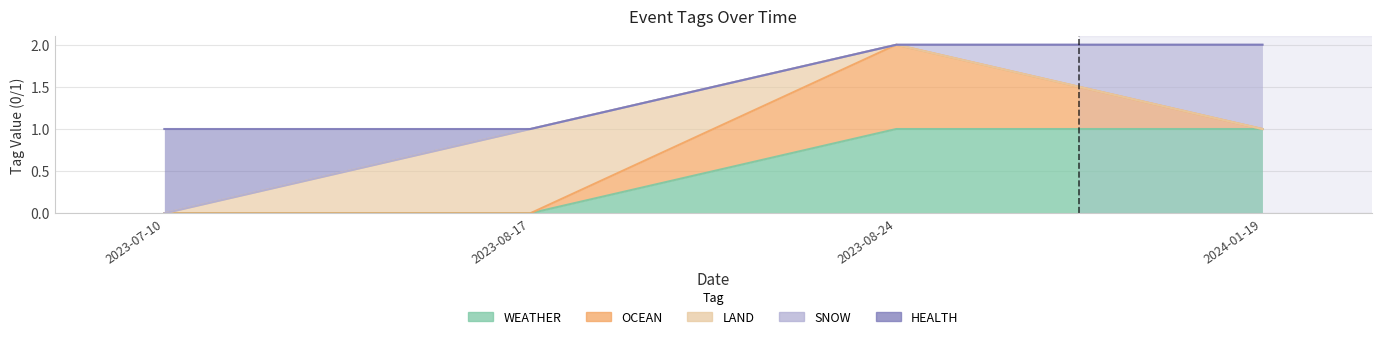

Reading left to right, list all the values displayed in this chart.

WEATHER: 2023-08-17=0	2024-01-19=1	2023-07-10=0	2023-08-24=1
OCEAN: 2023-08-17=0	2024-01-19=0	2023-07-10=0	2023-08-24=1
LAND: 2023-08-17=1	2024-01-19=0	2023-07-10=0	2023-08-24=0
SNOW: 2023-08-17=0	2024-01-19=1	2023-07-10=0	2023-08-24=0
HEALTH: 2023-08-17=0	2024-01-19=0	2023-07-10=1	2023-08-24=0